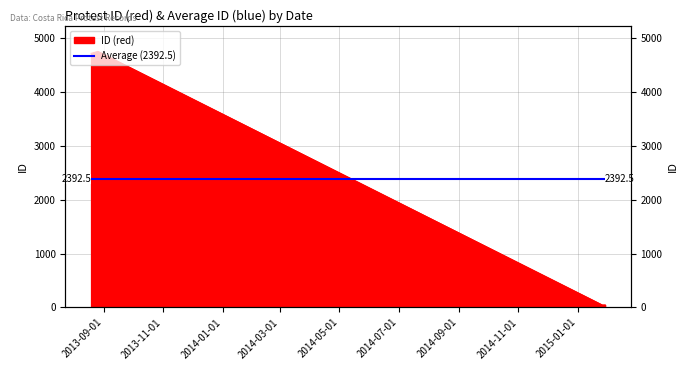

How many interior local valleys (lower than both neighbors) does the data have?

1